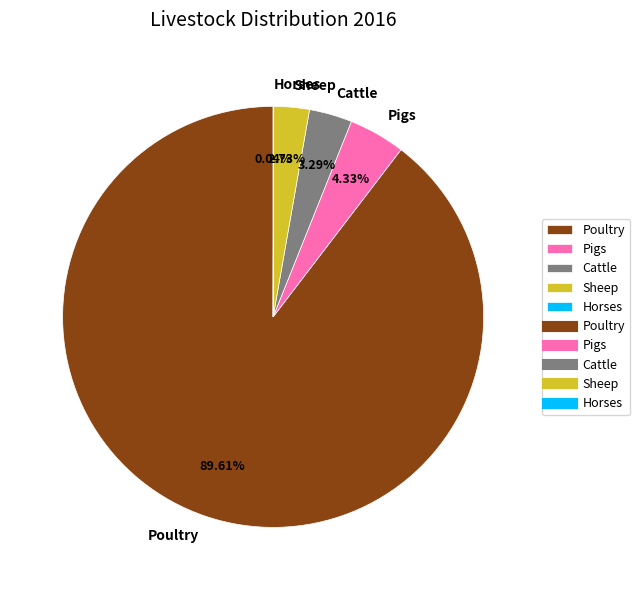

Which category has the biggest portion of the pie?

Poultry